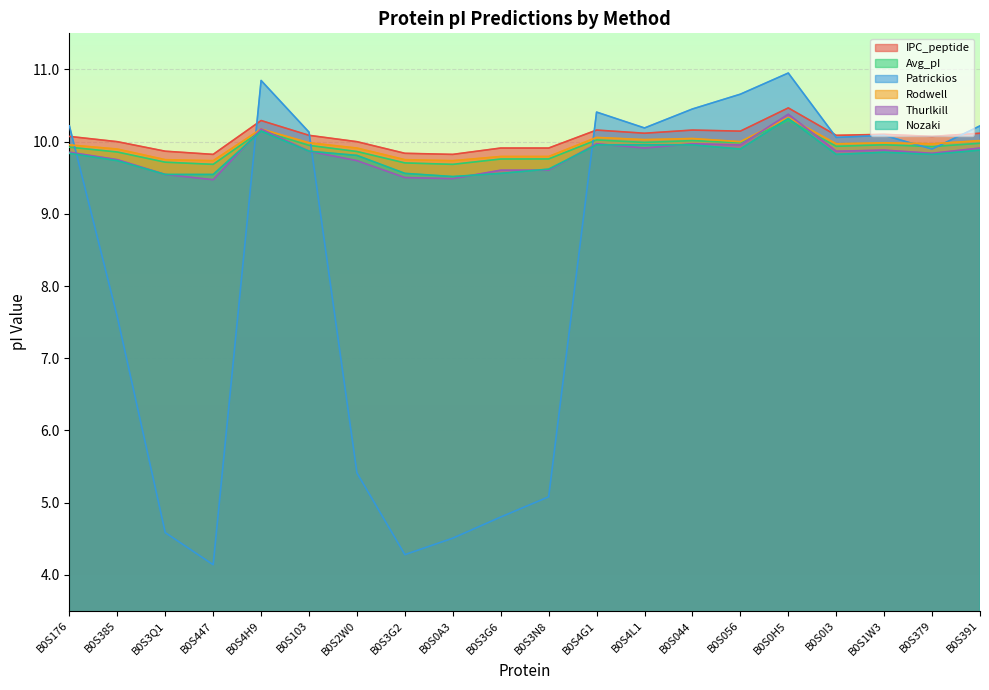

Where is Rodwell nearest to the value 10?

B0S056